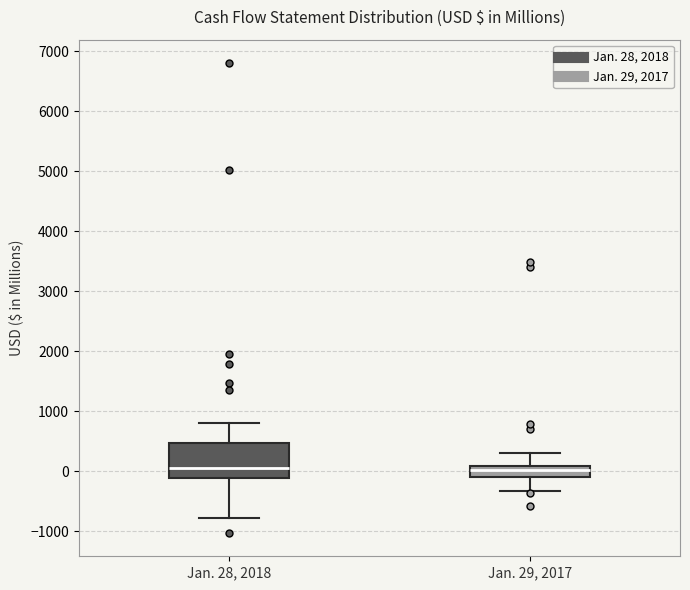

Comparing the boxes themselves (not the whiskers), which one is the tallest?

Jan. 28, 2018